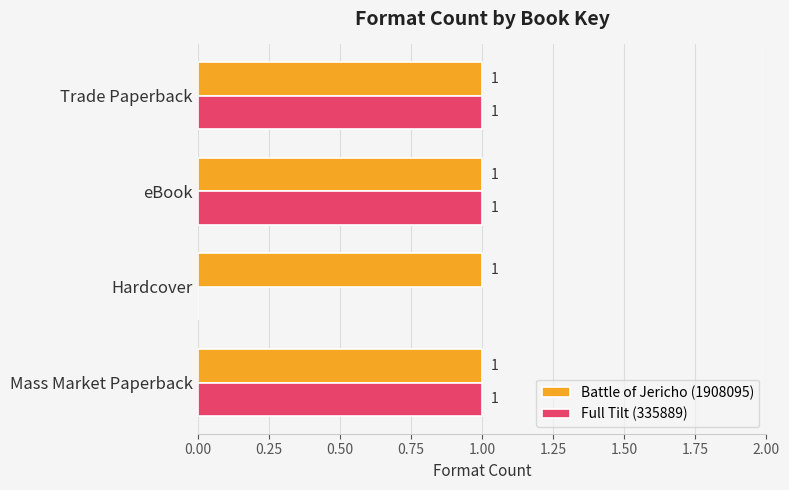

The Full Tilt (335889) series shows 2 at eBook. True or false?

False